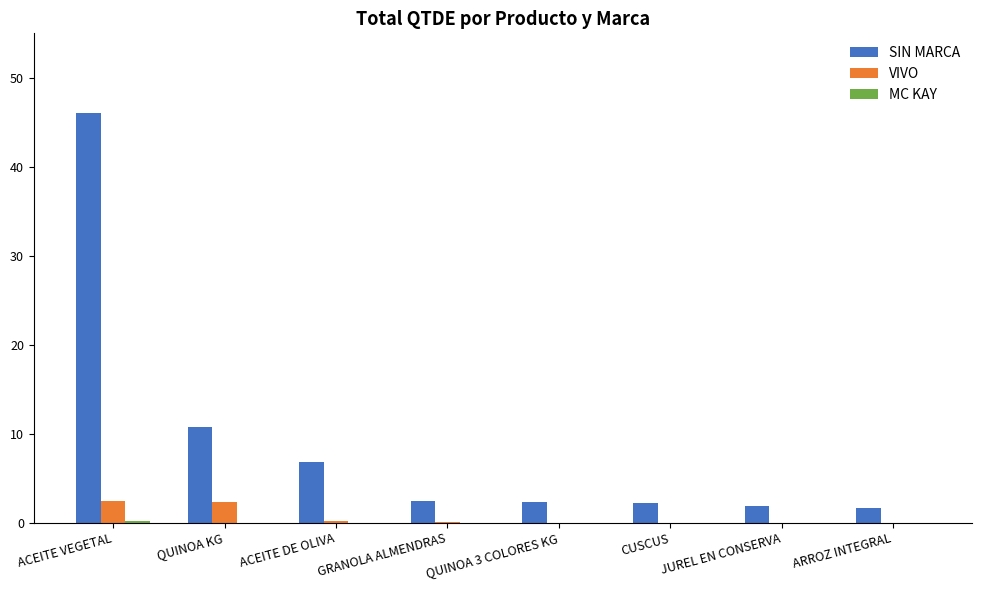

Which category has the highest value in the SIN MARCA series?

ACEITE VEGETAL